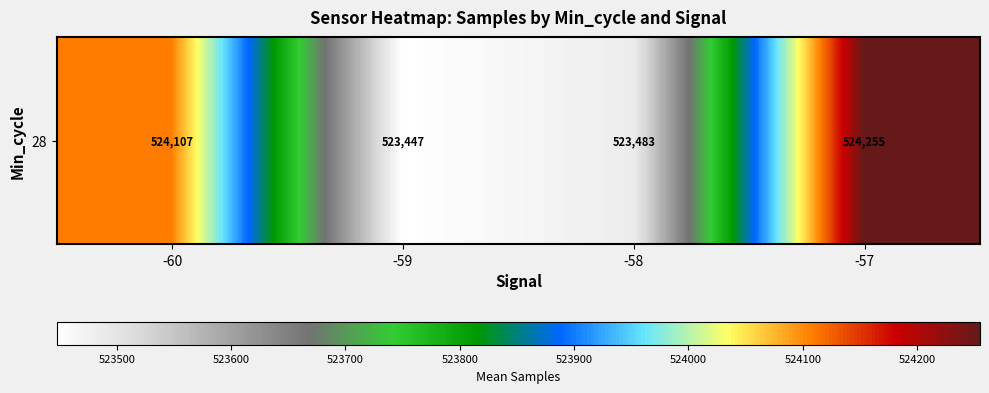

Where is the data nearest to the value 523851?

-60